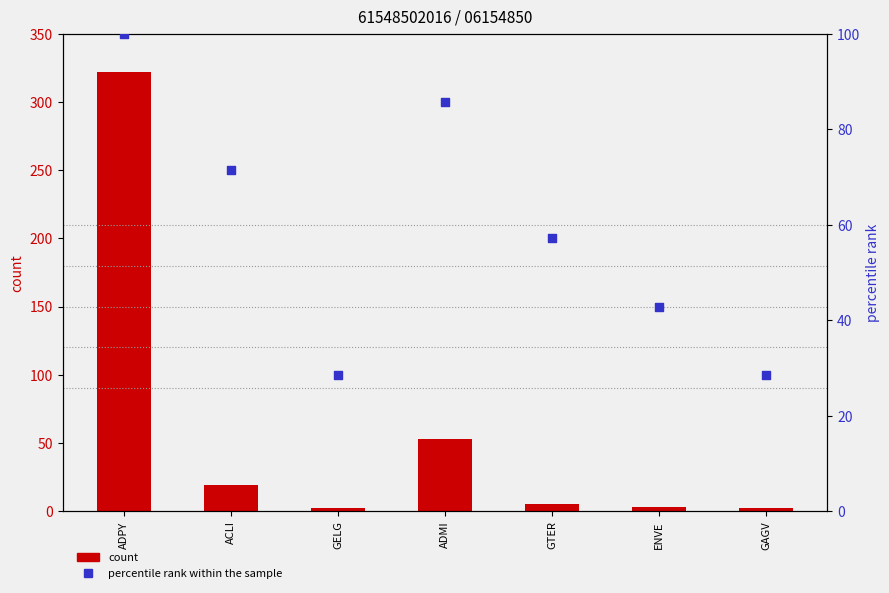

Which series reaches the maximum Y coordinate?

count